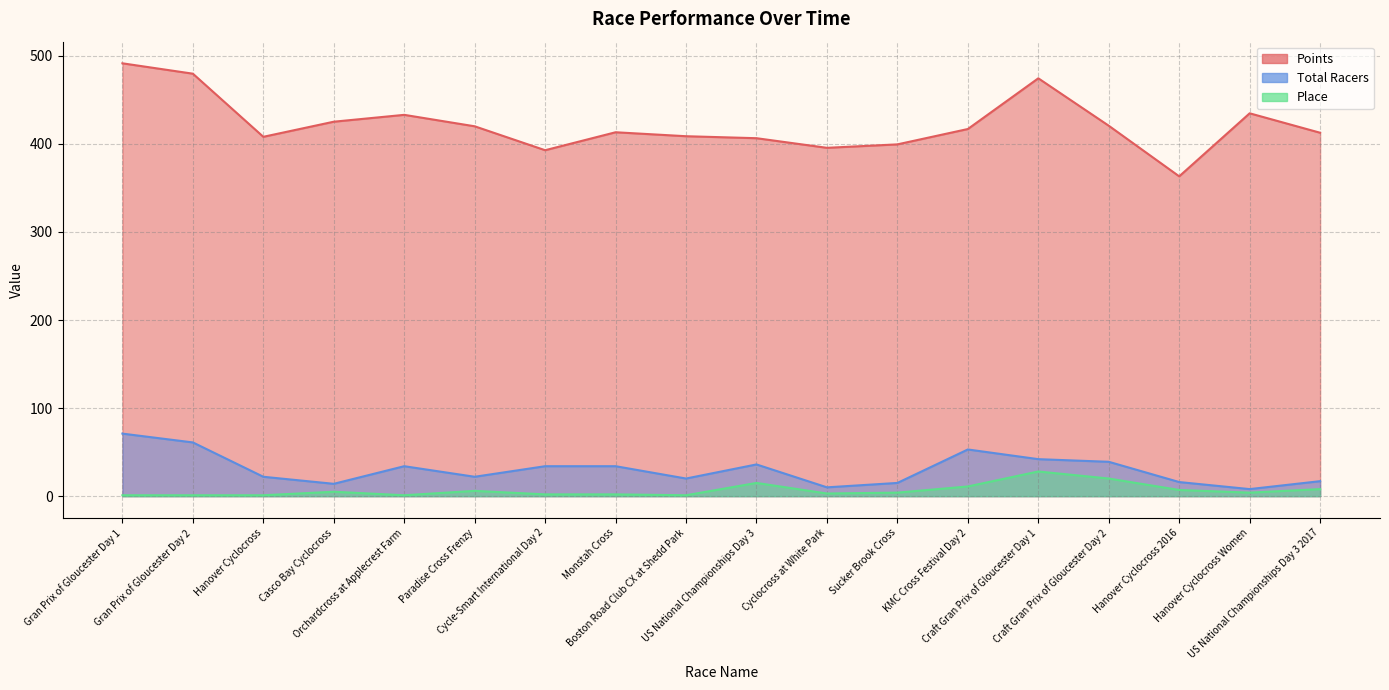

True or false: Total Racers and Points cross at least once.

False